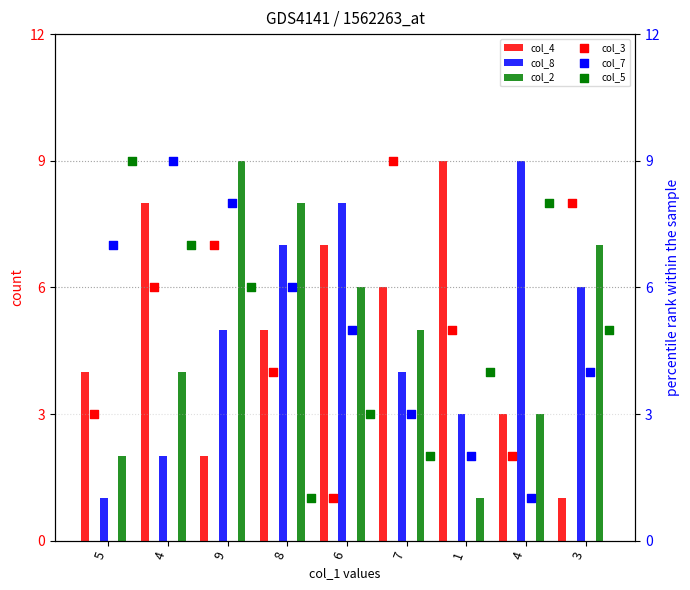

At how many categories does at least one series exceed 2?

9